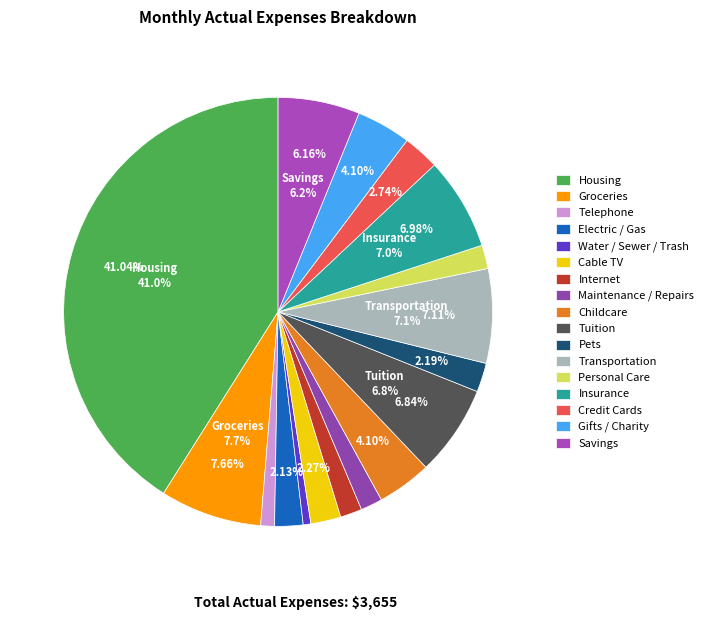

To the nearest percent, what percentage of the pie is Internet?

2%